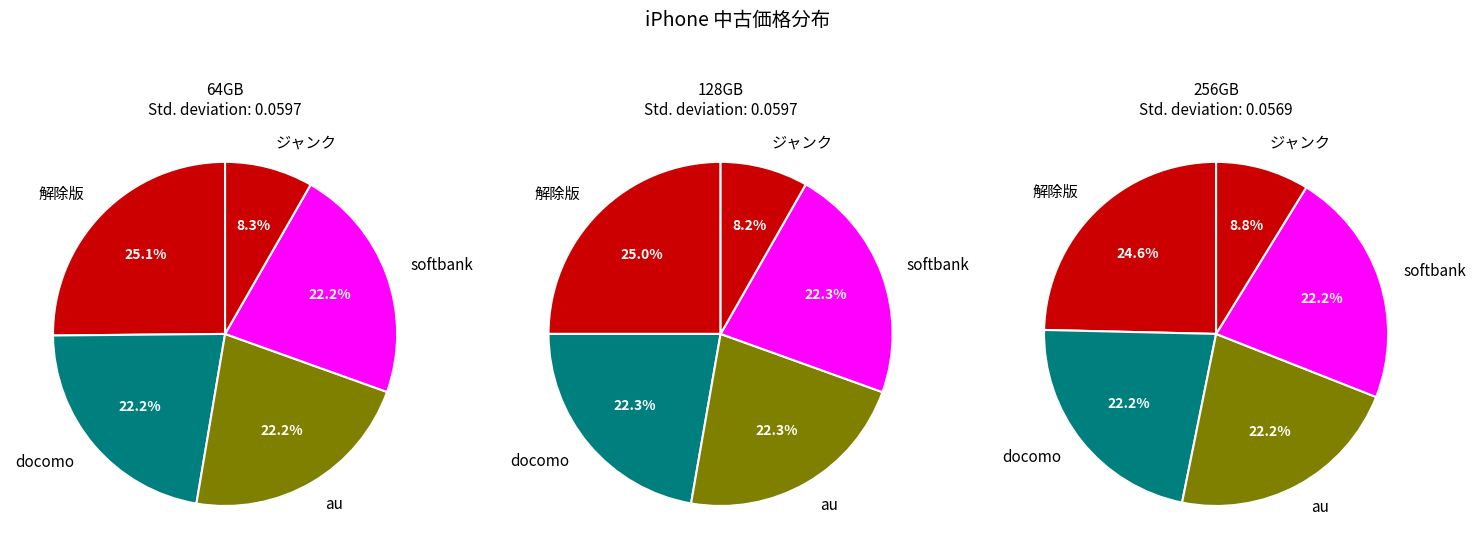

What percentage is the softbank slice, to the nearest percent?

22%